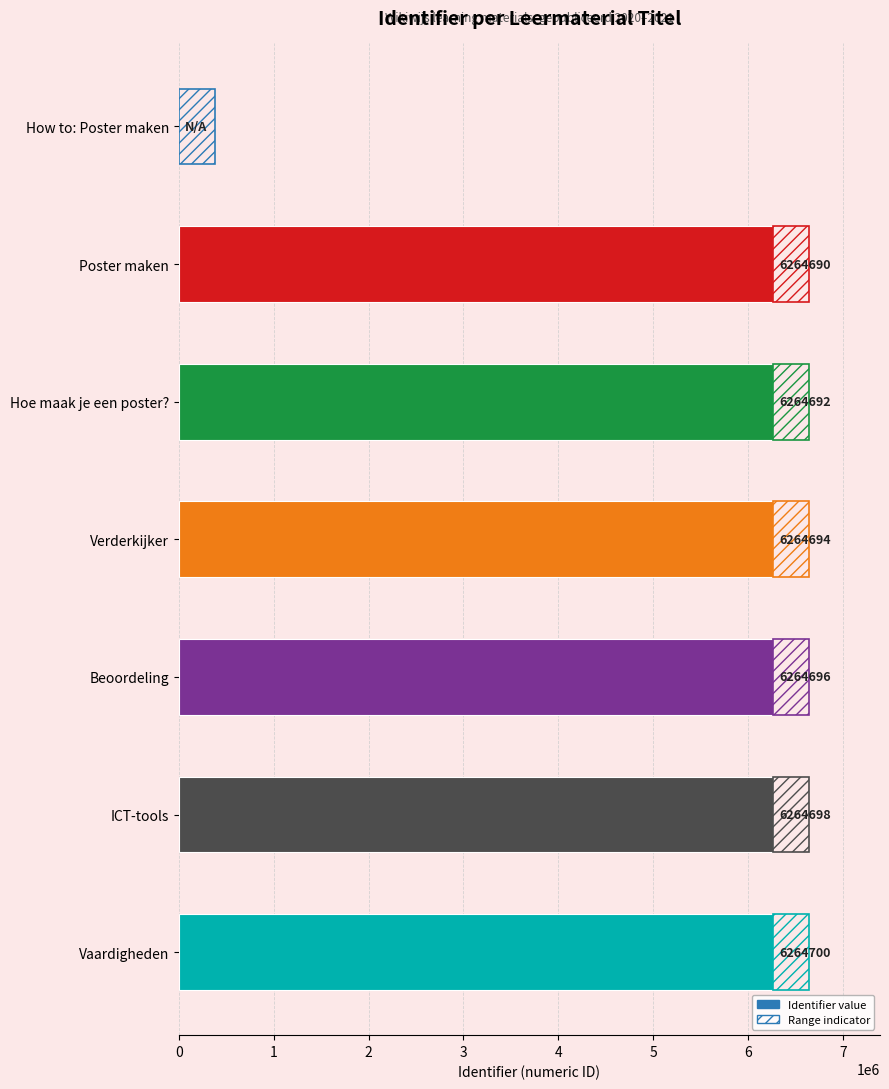

What is the total value across all series at Hoe maak je een poster??

6640574